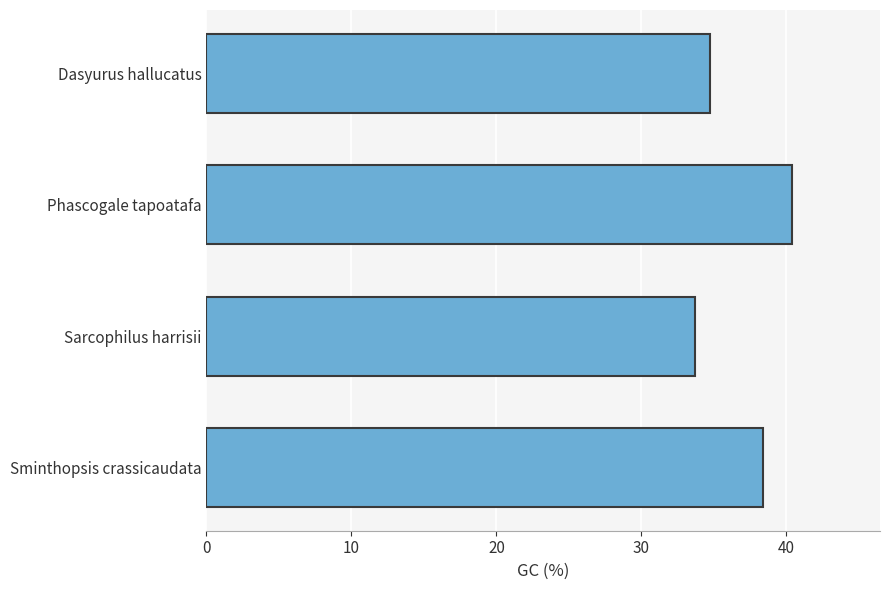

List the labels in order of value, smallest first.

Sarcophilus harrisii, Dasyurus hallucatus, Sminthopsis crassicaudata, Phascogale tapoatafa